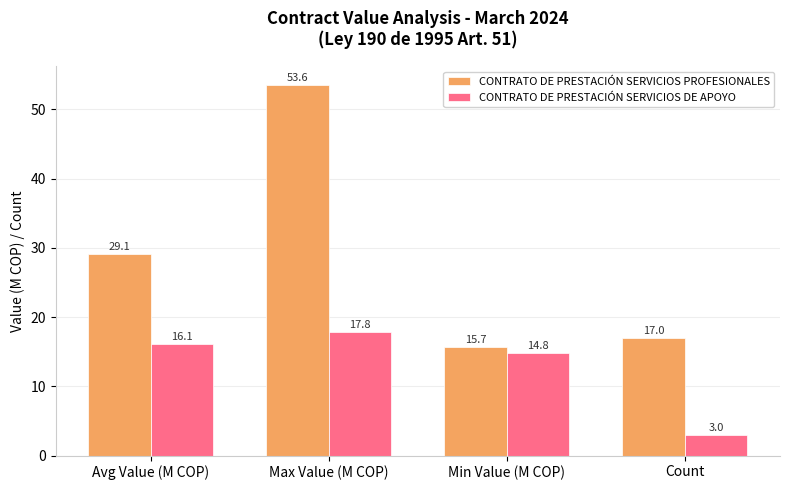

What is the value of the CONTRATO DE PRESTACIÓN SERVICIOS DE APOYO bar at the 4th from the left?

3.0